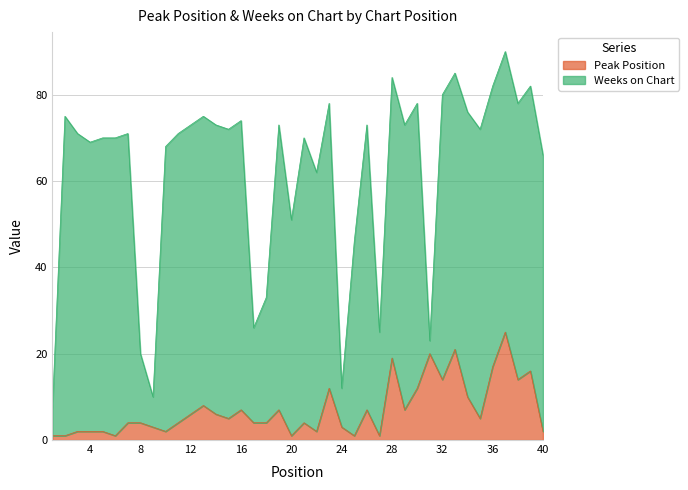

What is the value of the 40th point from the left?

2